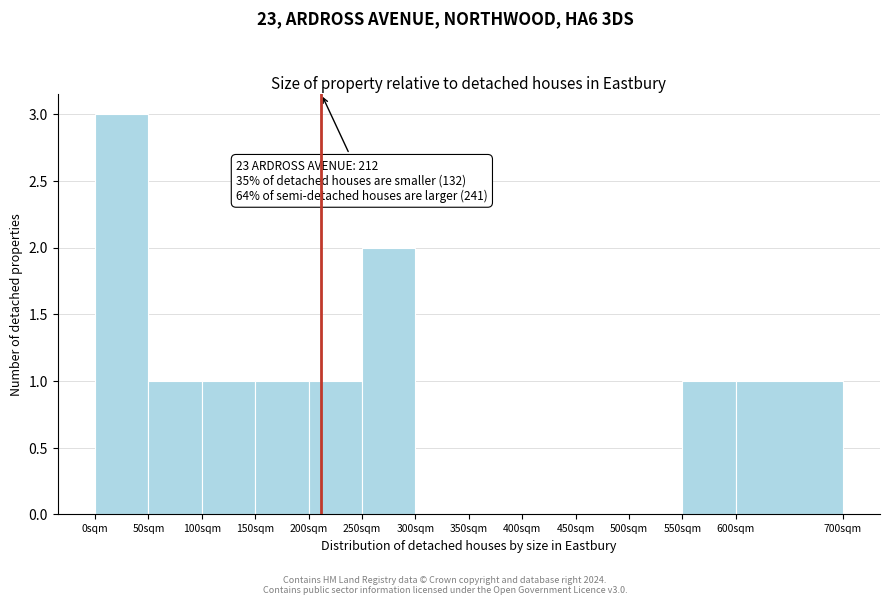

Which range on the x-axis has the tallest bar?

0 to 50